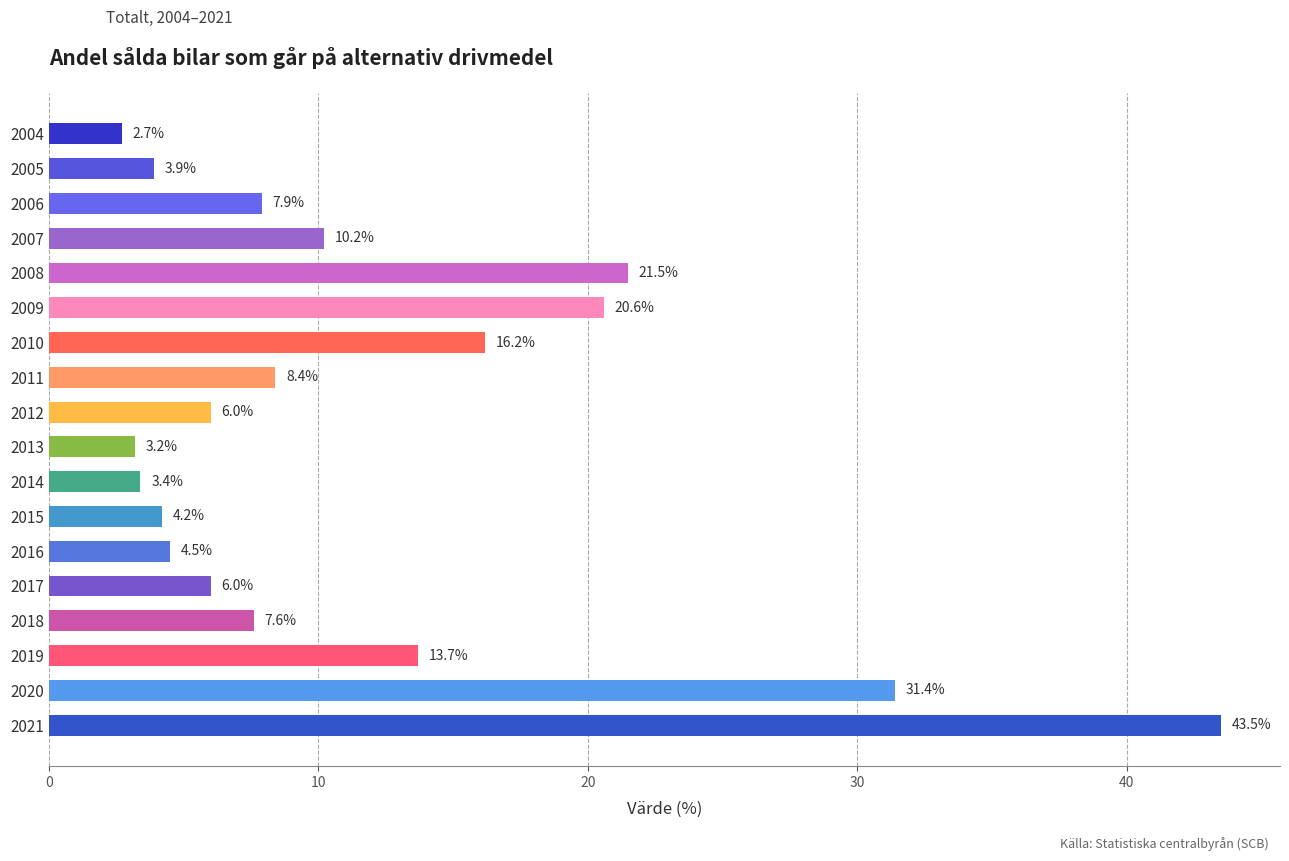

What is the value of the 18th bar from the top?

43.5